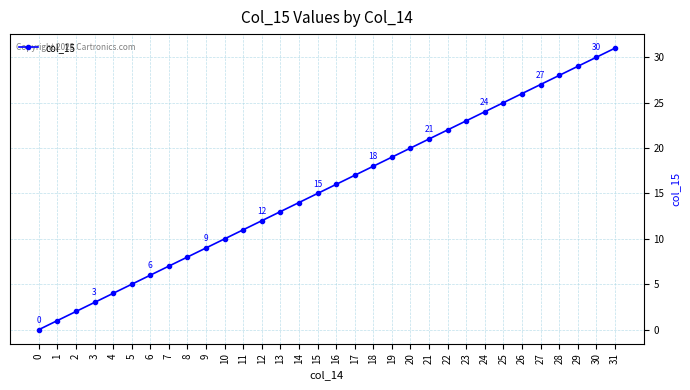

Reading left to right, extract all data points from this chart.

0	1	2	3	4	5	6	7	8	9	10	11	12	13	14	15	16	17	18	19	20	21	22	23	24	25	26	27	28	29	30	31